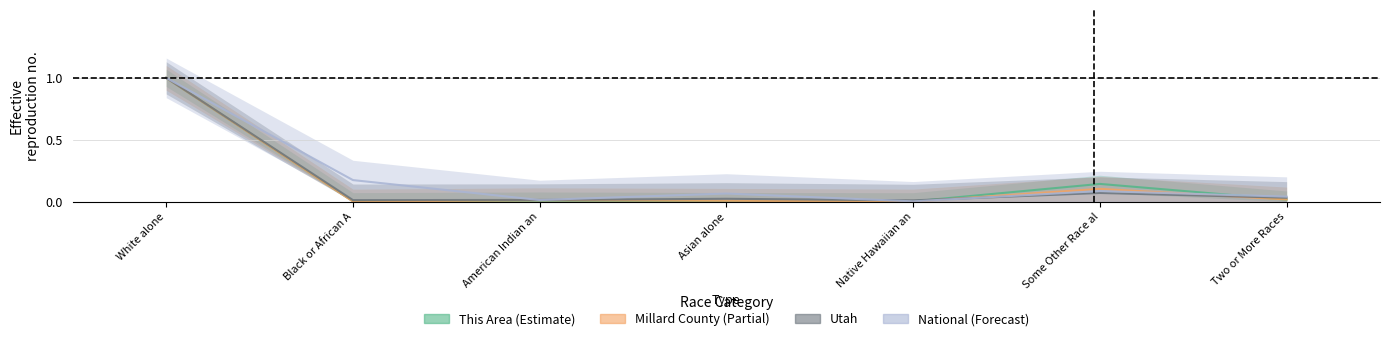

Reading left to right, extract all data points from this chart.

This Area: 1.0	0.0	0.0	0.0	0.0	0.1	0.0
Millard County: 1.0	0.0	0.0	0.0	0.0	0.1	0.0
Utah: 1.0	0.0	0.0	0.0	0.0	0.1	0.0
National: 1.0	0.2	0.0	0.1	0.0	0.1	0.0